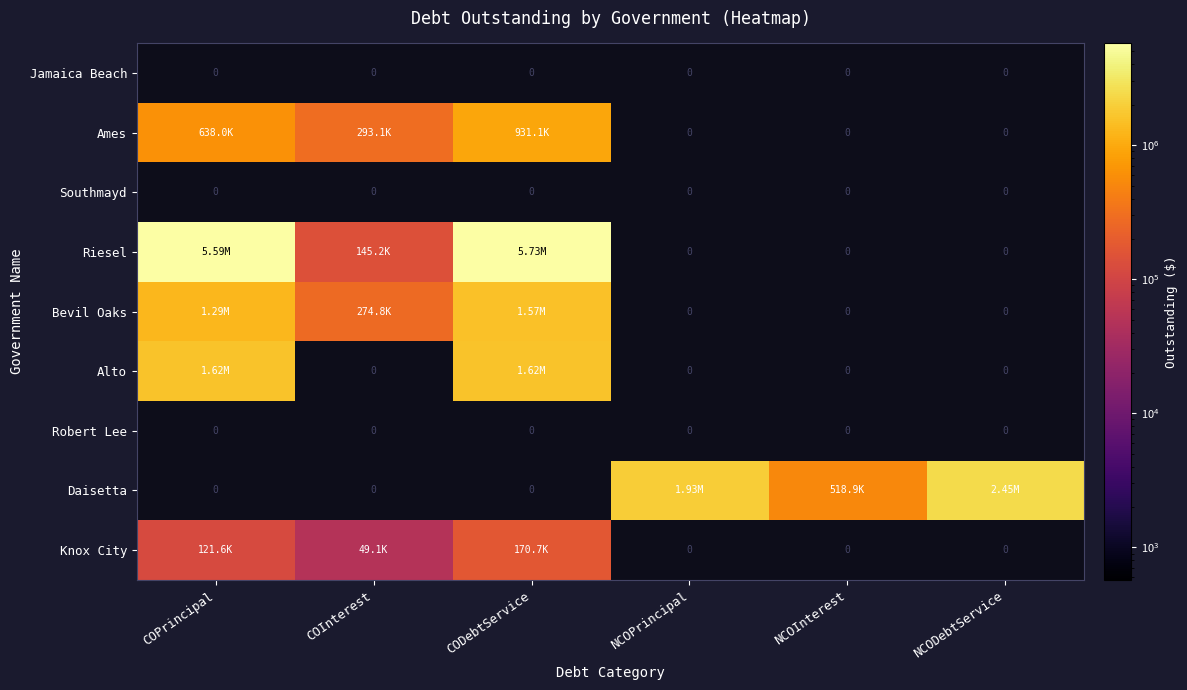

How many values in Alto are above zero?

2